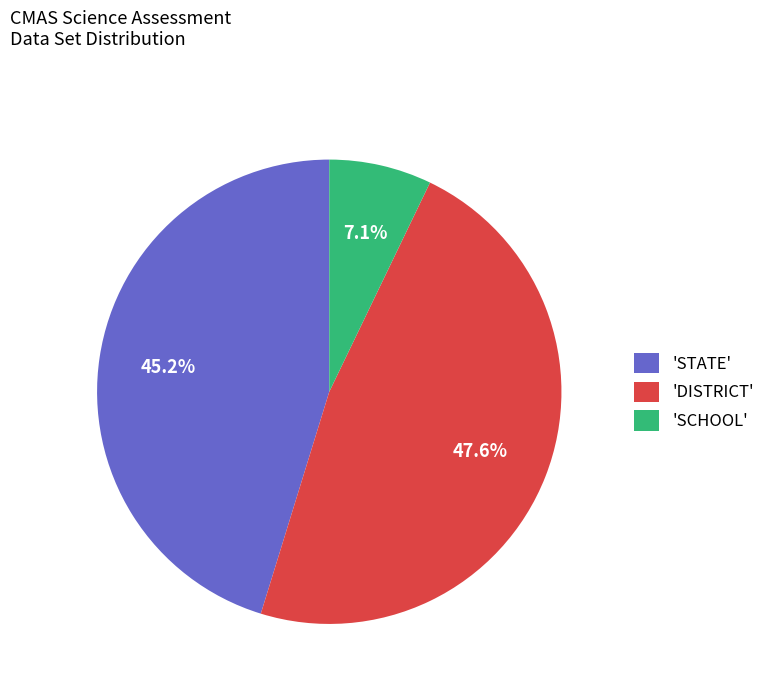

Rank the categories by value from highest to lowest.

'DISTRICT', 'STATE', 'SCHOOL'